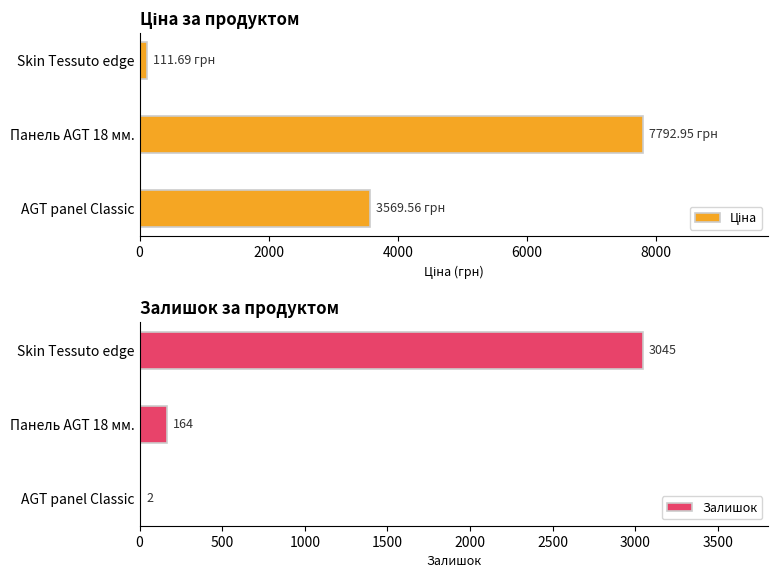

How many series are shown in this chart?

2